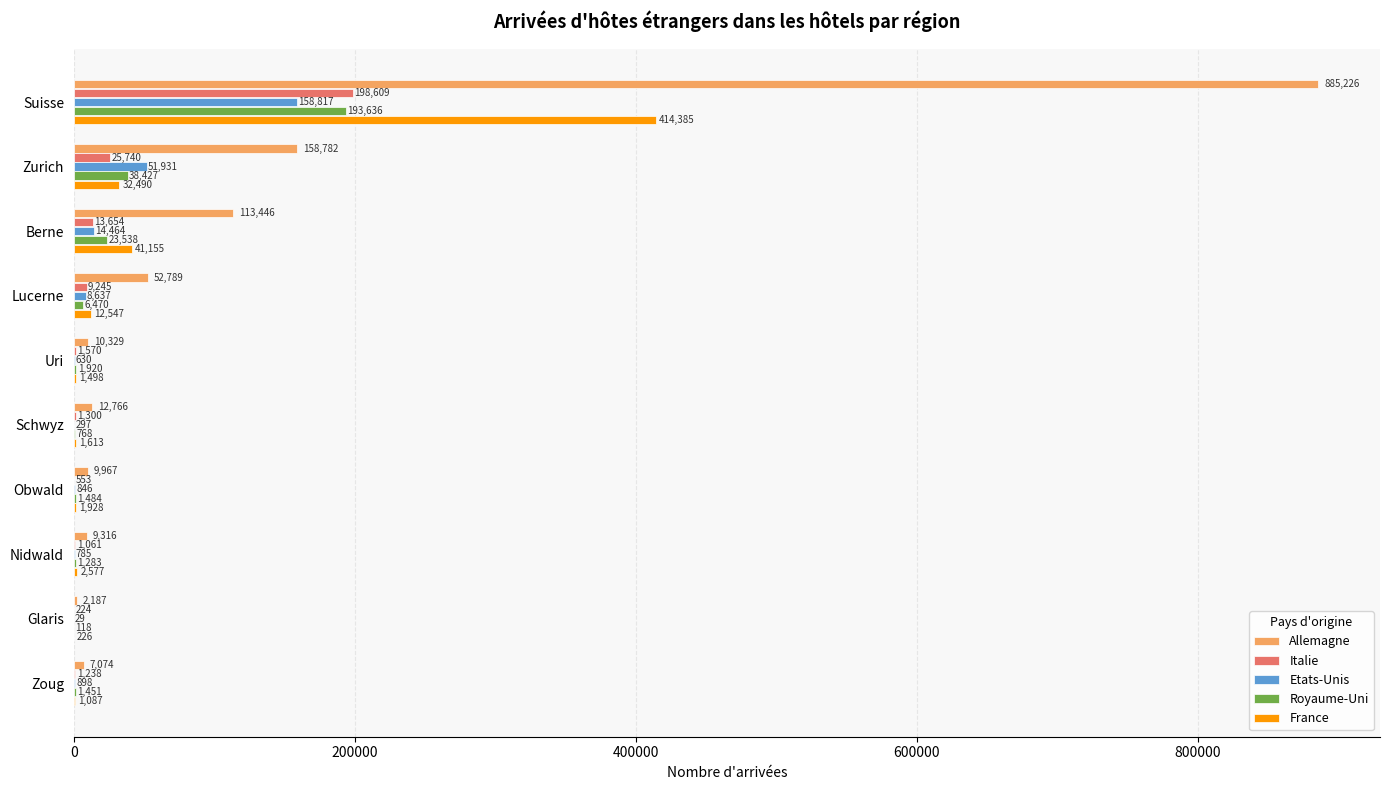

What is the sum of the France values at Obwald and Berne?

43083